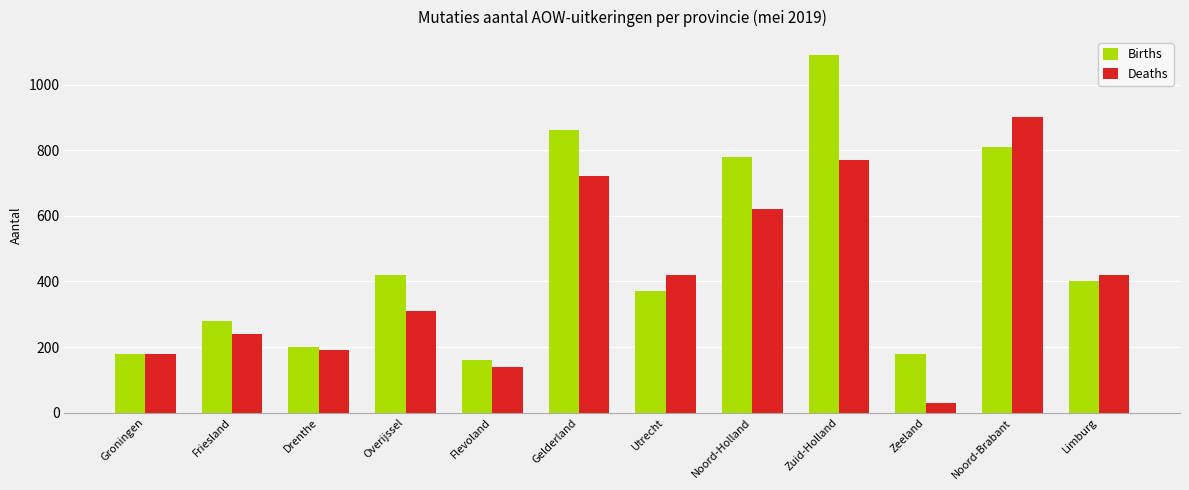

Between Noord-Brabant and Limburg, which series saw the biggest shift?

Deaths